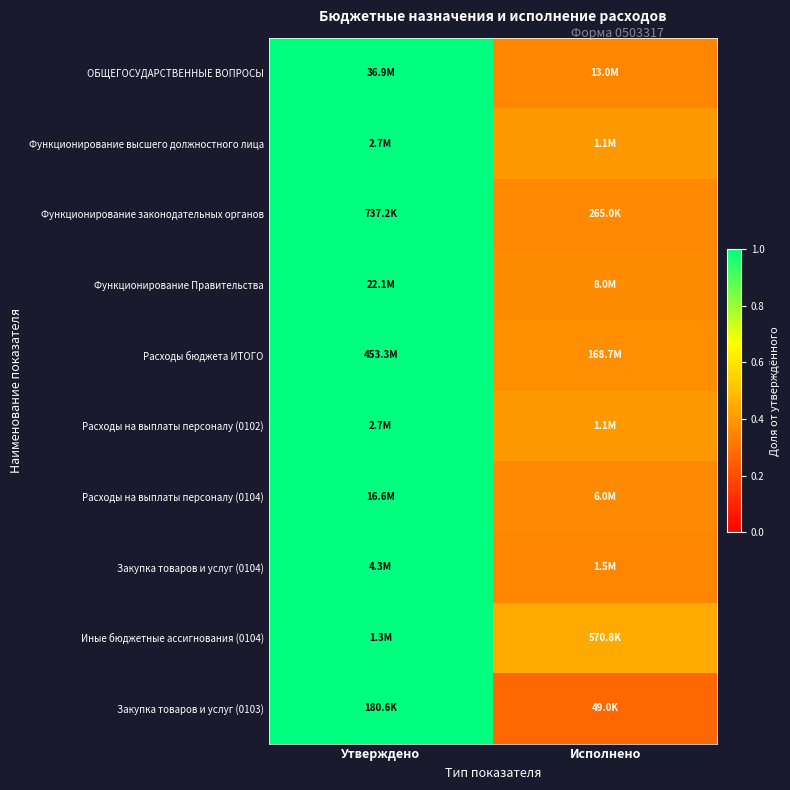

Which label corresponds to the smallest value in the chart?

Исполнено